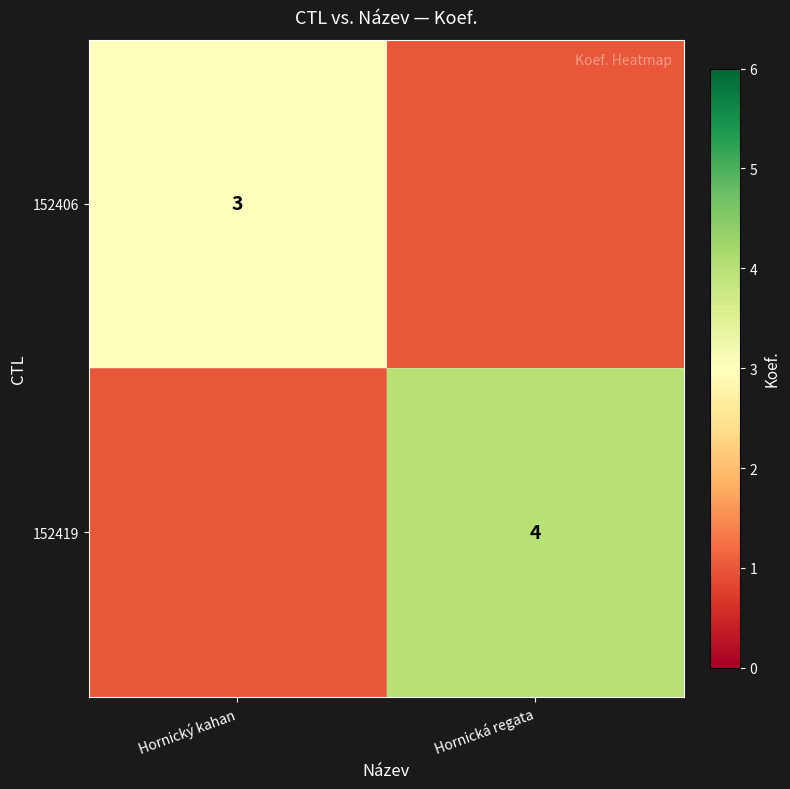

Rank the series by their average value, from lowest to highest.

152406, 152419